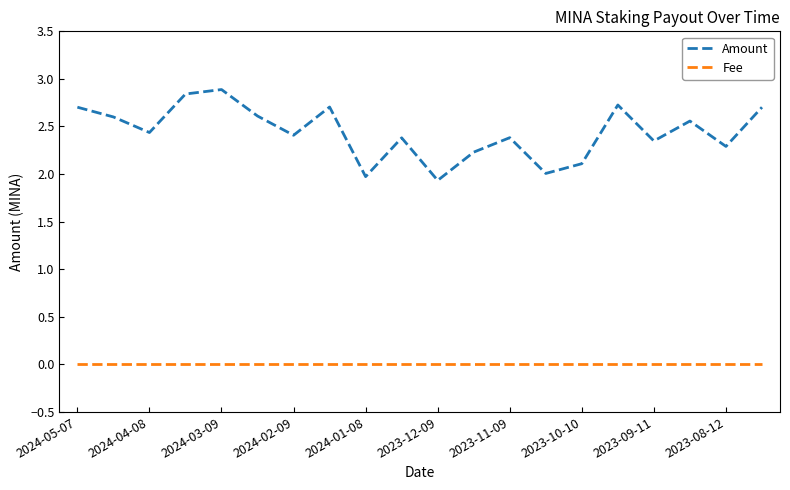

True or false: Fee and Amount cross at least once.

False